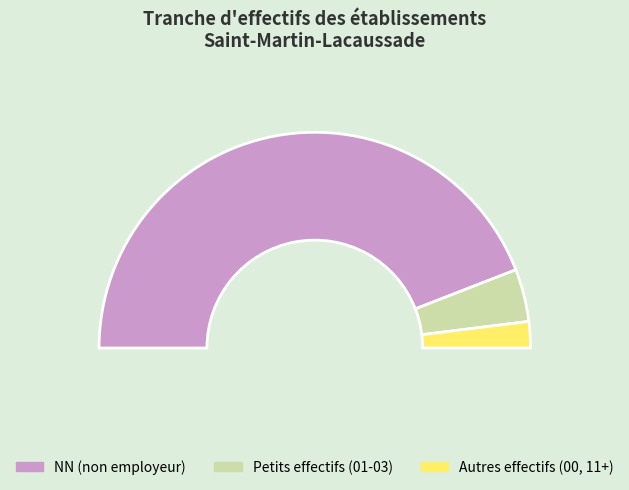

To the nearest percent, what portion does NN represent?

88%